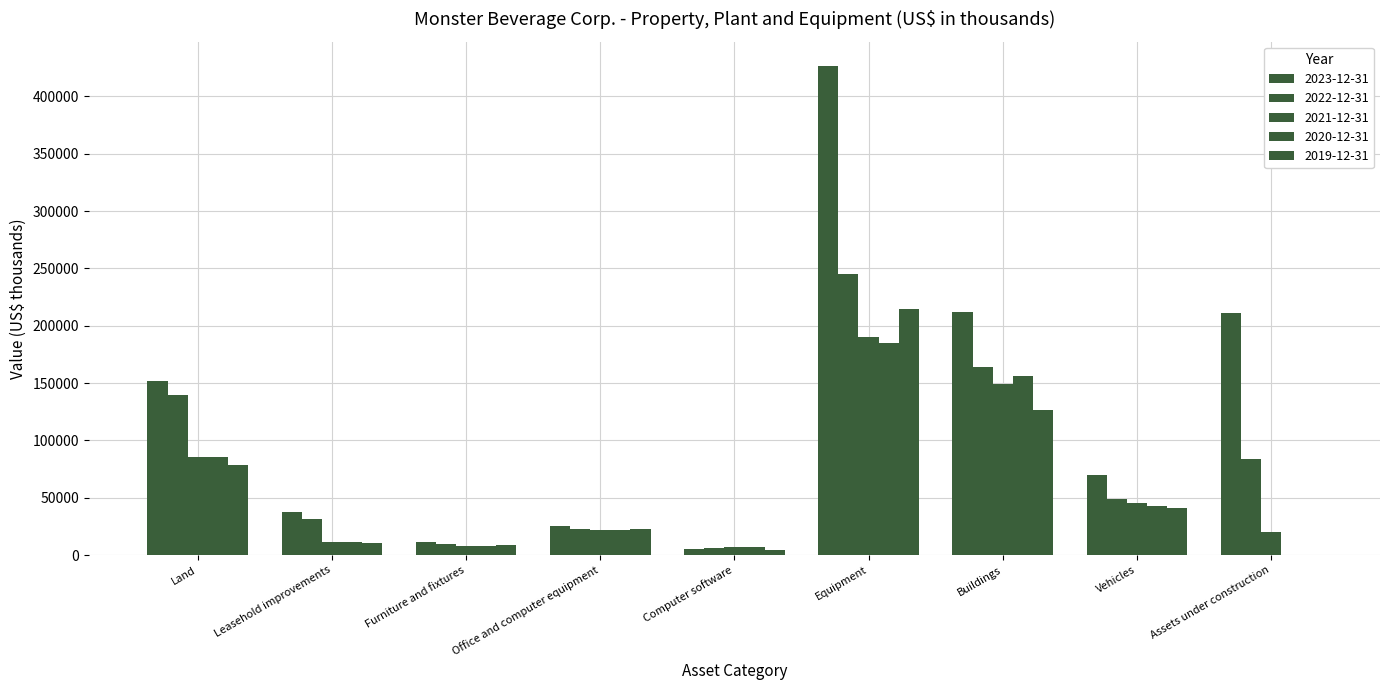

Is the value of 2021-12-31 at Buildings greater than the value of 2019-12-31 at Land?

Yes